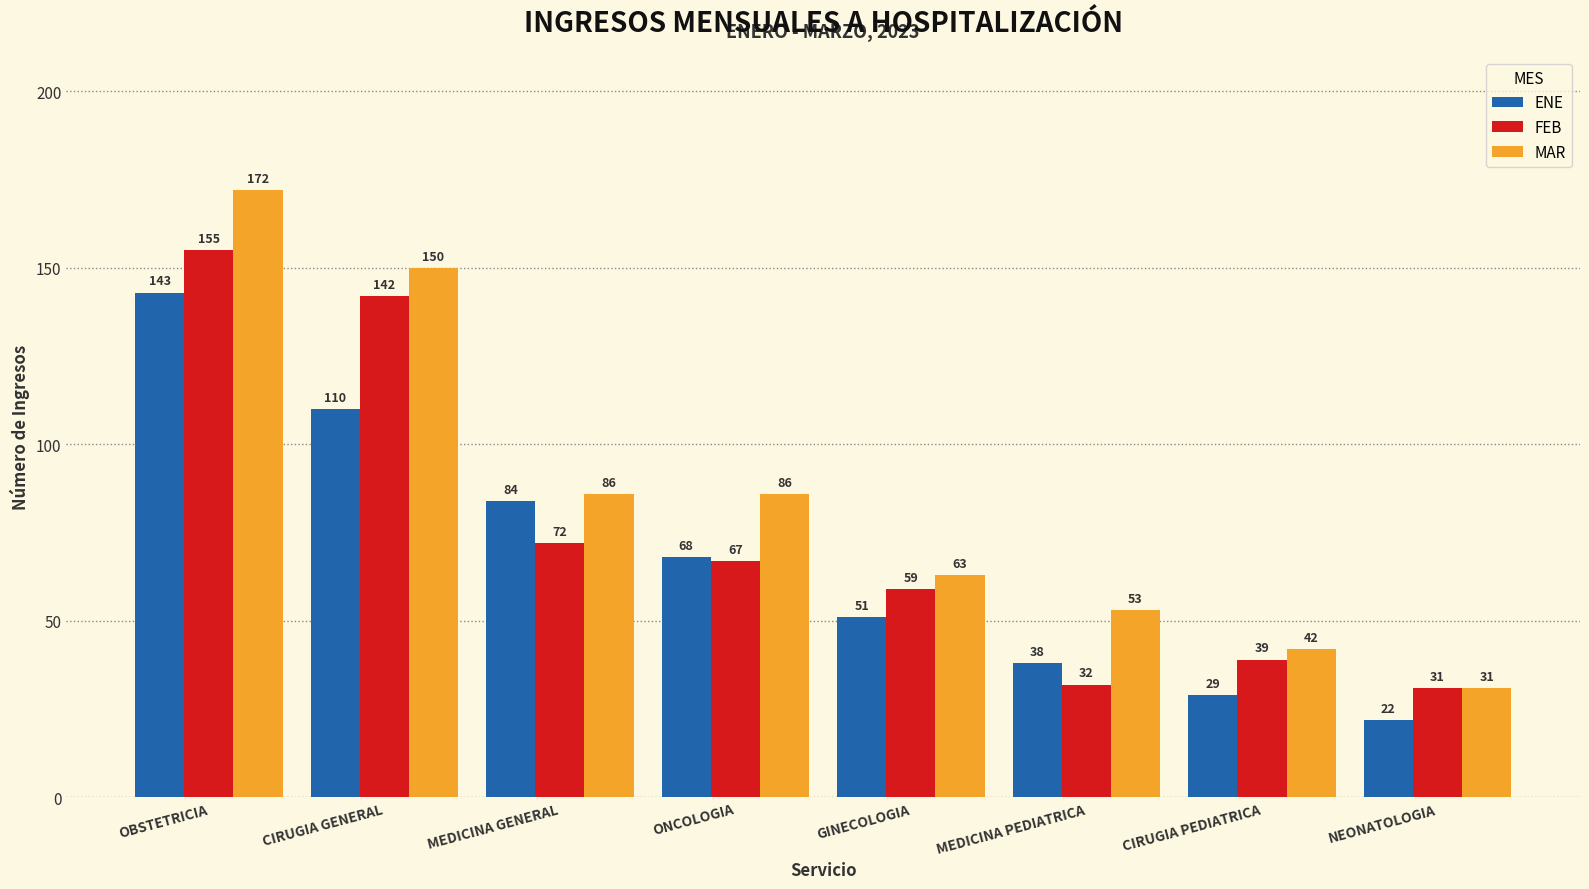

What is the difference between the maximum and second lowest values in the FEB series?

123